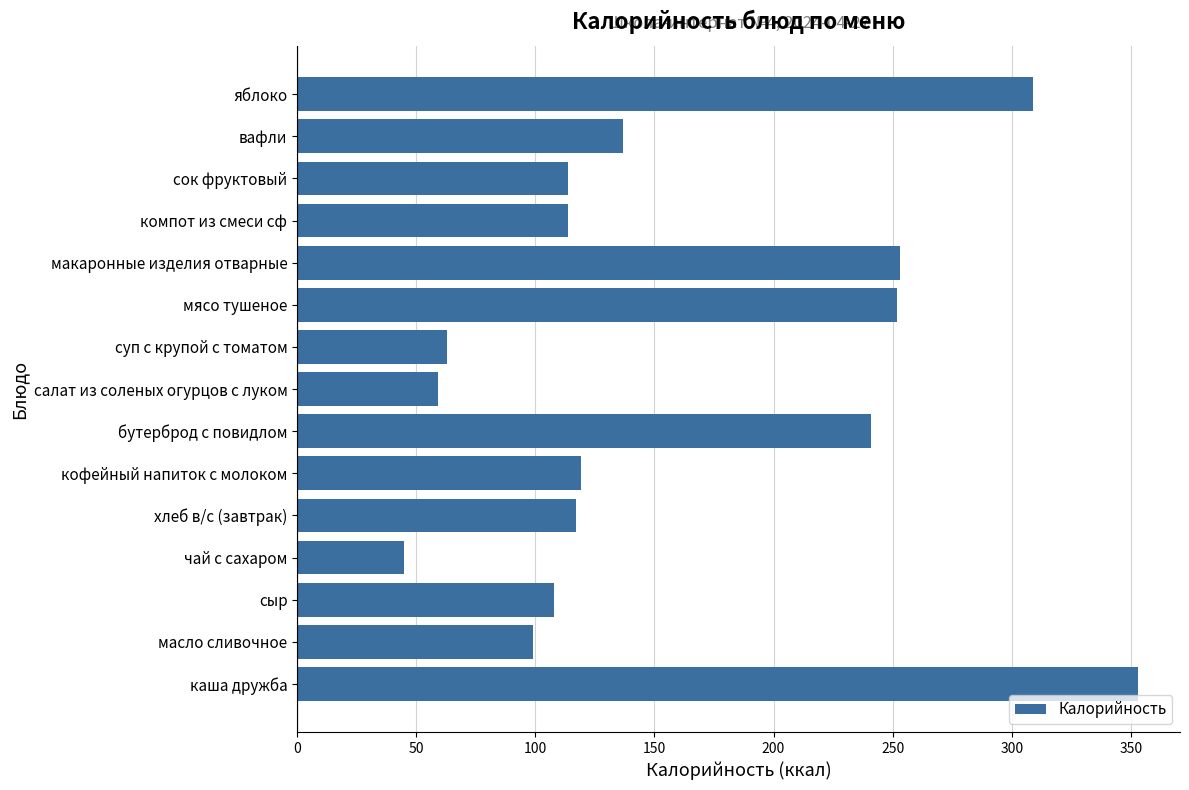

The value at кофейный напиток с молоком is 28.1. True or false?

False